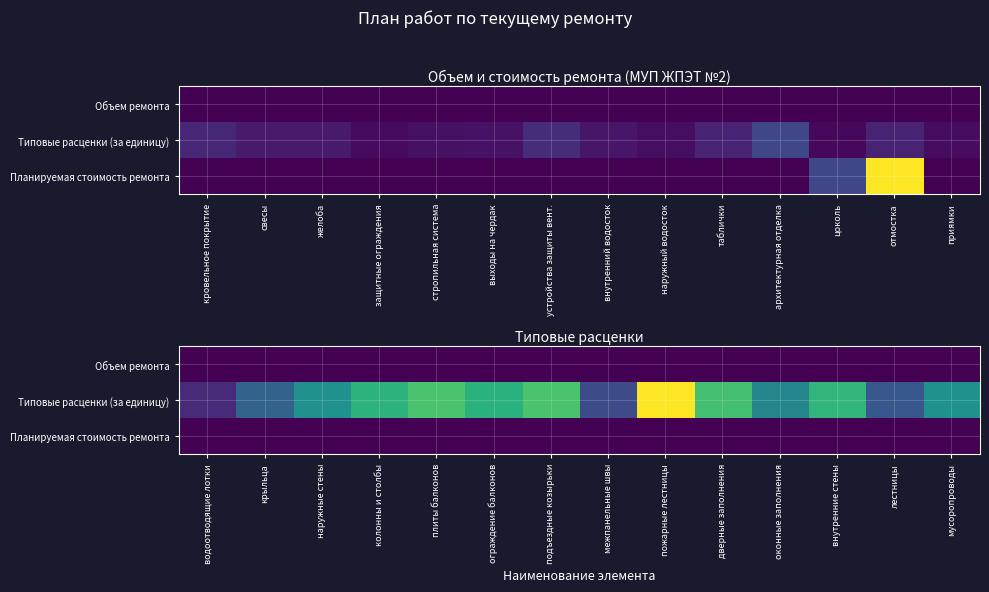

Is it true that Типовые расценки (за единицу) equals 8185.4 at пожарные лестницы?

False